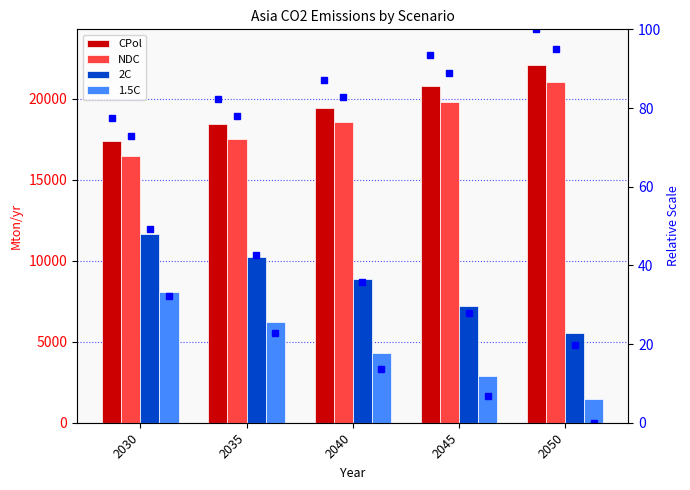

What is the minimum value shown in the chart?

1471.1